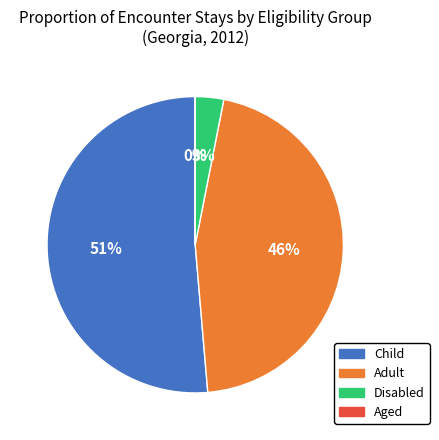

To the nearest percent, what is the average slice percentage?

25%